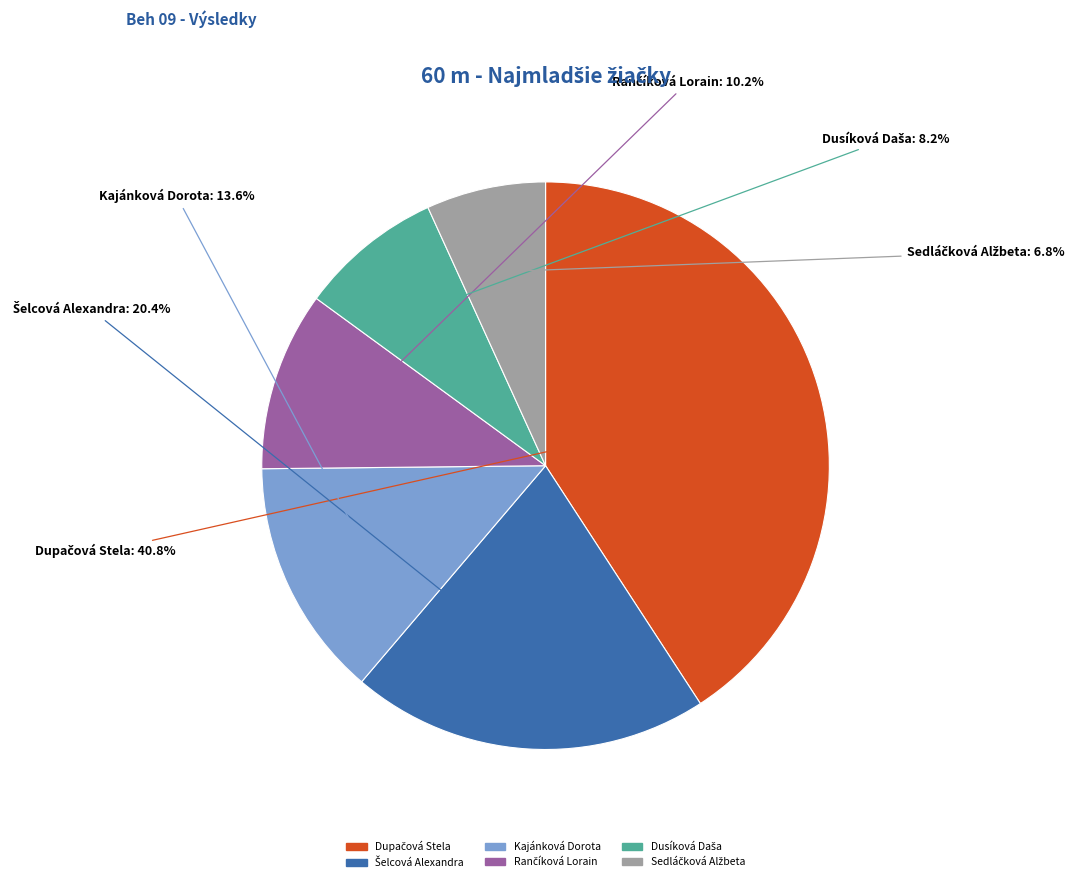

Is it true that Kajánková Dorota is 14% of the pie?

True